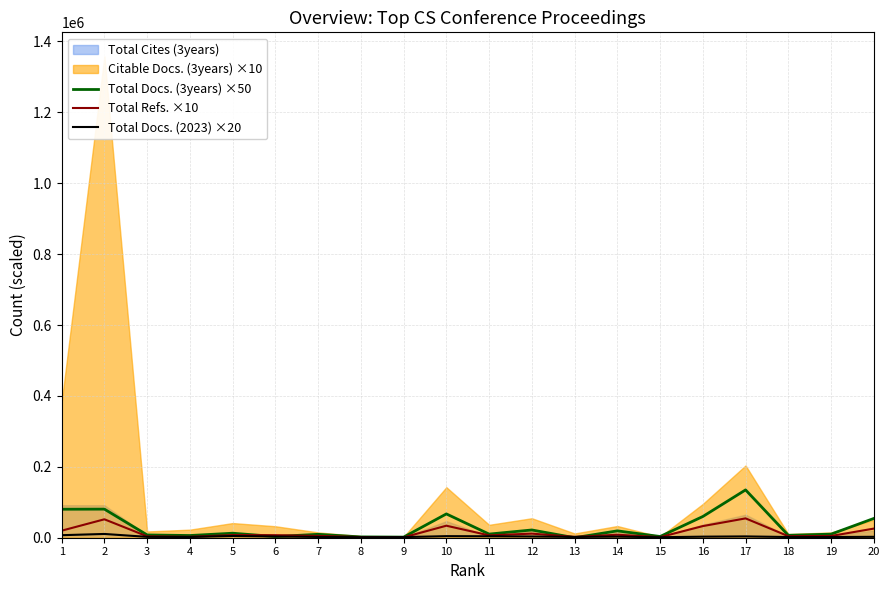

The value of Total Docs. (3years) ×50 at 13 is 0. True or false?

True